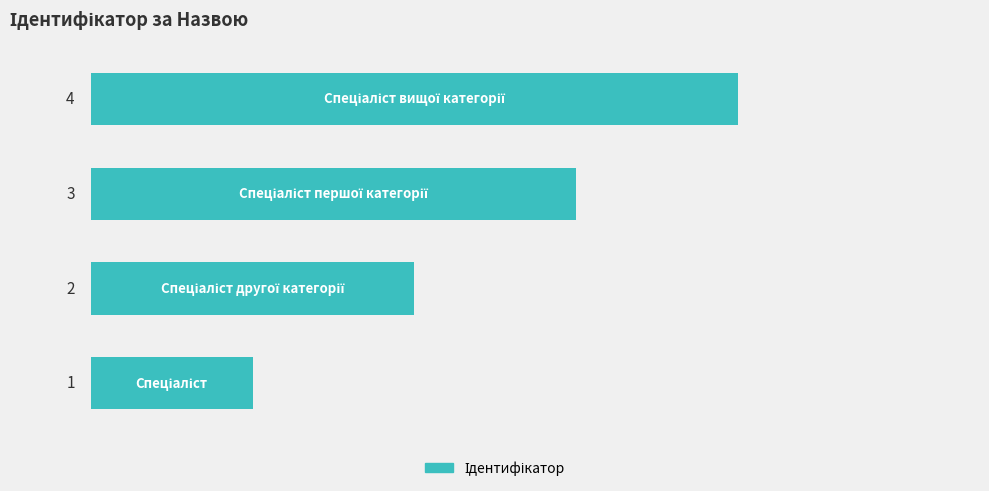

Count the values in the range 2 to 4.

3